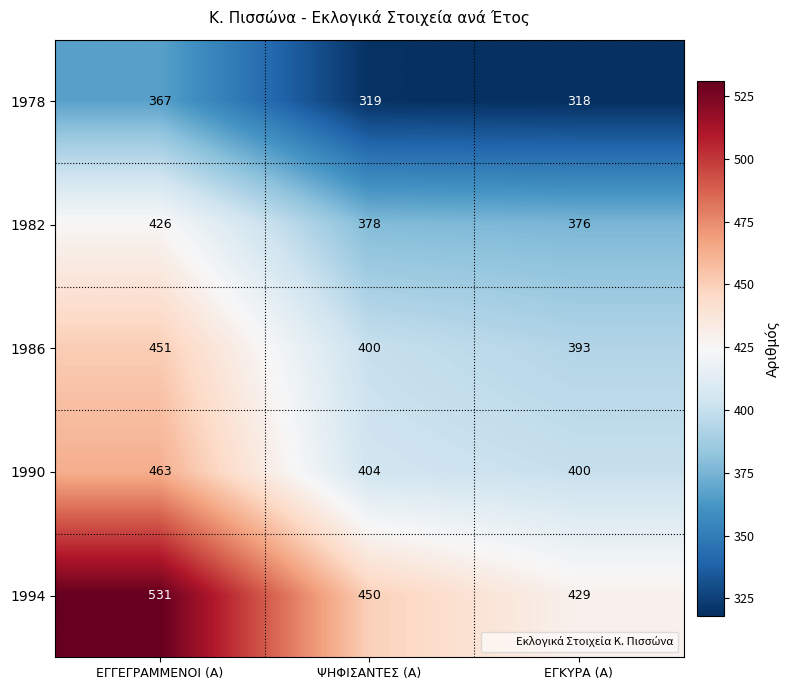

What is the difference between the maximum and minimum values in the 1978 series?

49